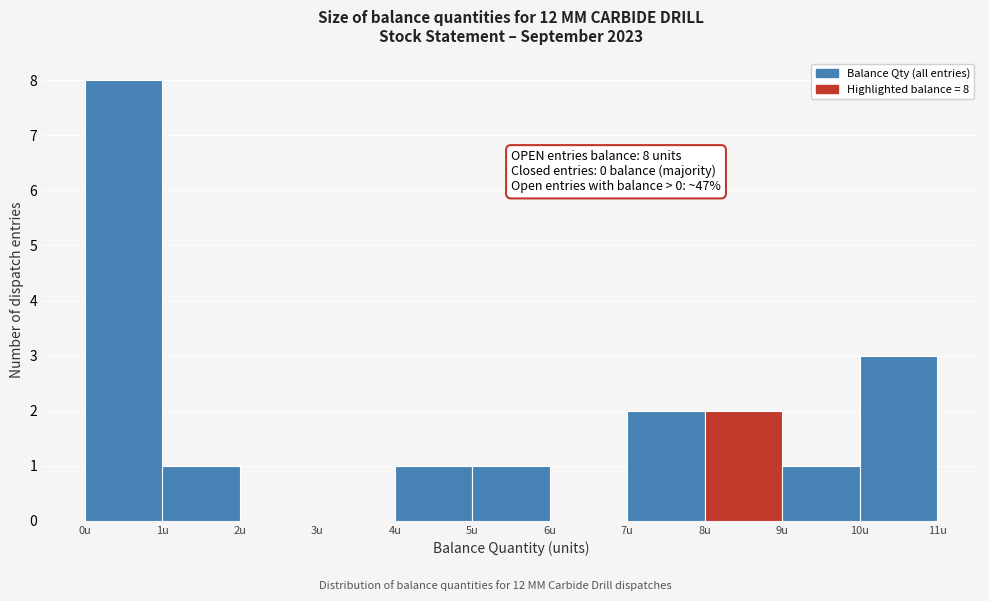

Which range on the x-axis has the tallest bar?

0 to 1